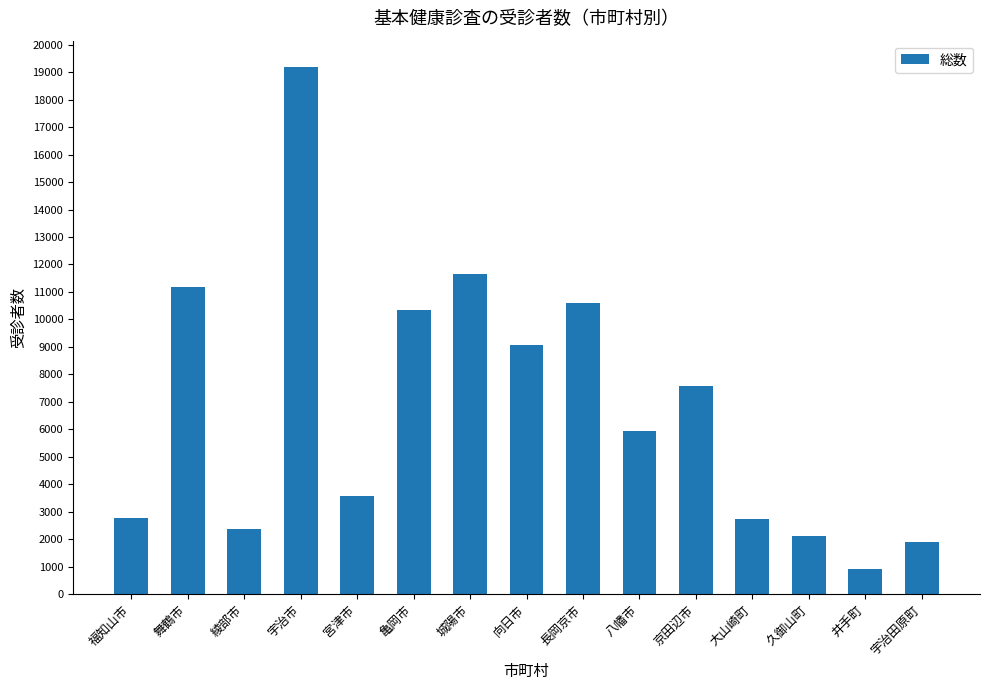

Read the value at 宇治田原町, to the nearest 100.

1900